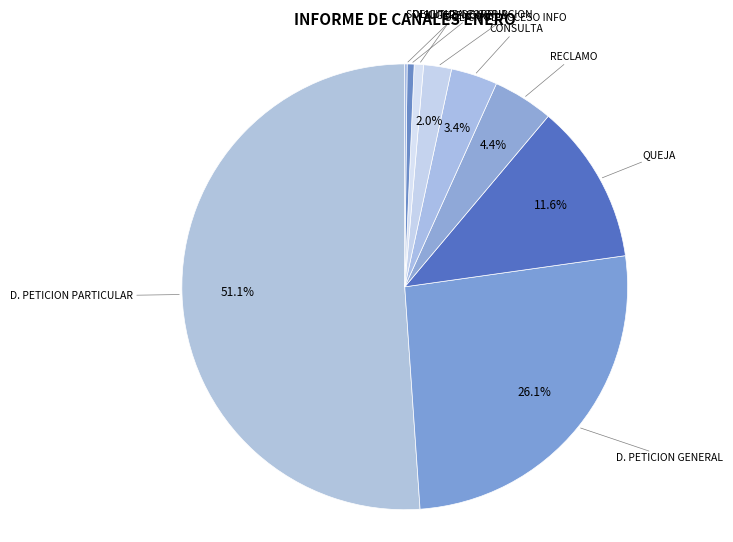

Rank the categories by value from highest to lowest.

DERECHO DE PETICION DE INTERES PARTICULAR, DERECHO DE PETICION DE INTERES GENERAL, QUEJA, RECLAMO, CONSULTA, SOLICITUD DE ACCESO A LA INFORMACION, SUGERENCIA, DENUNCIA POR ACTOS DE CORRUPCION, SOLICITUD DE COPIA